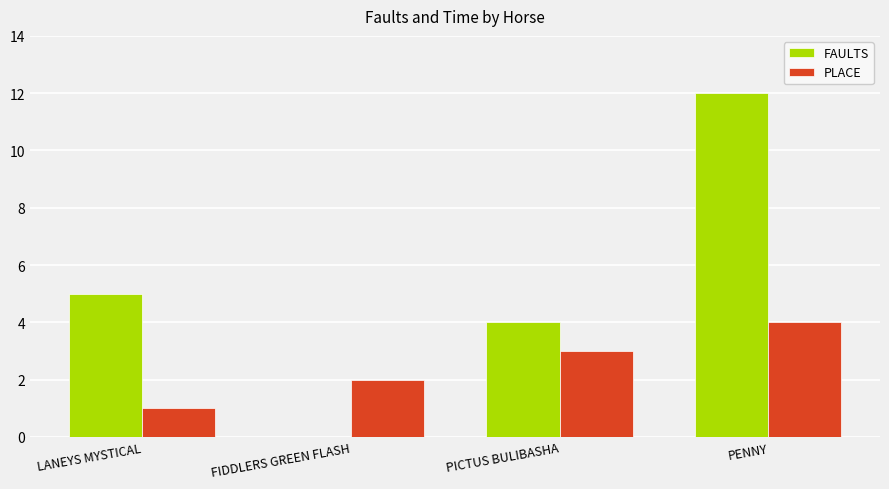

Which series has the largest total across all categories?

FAULTS